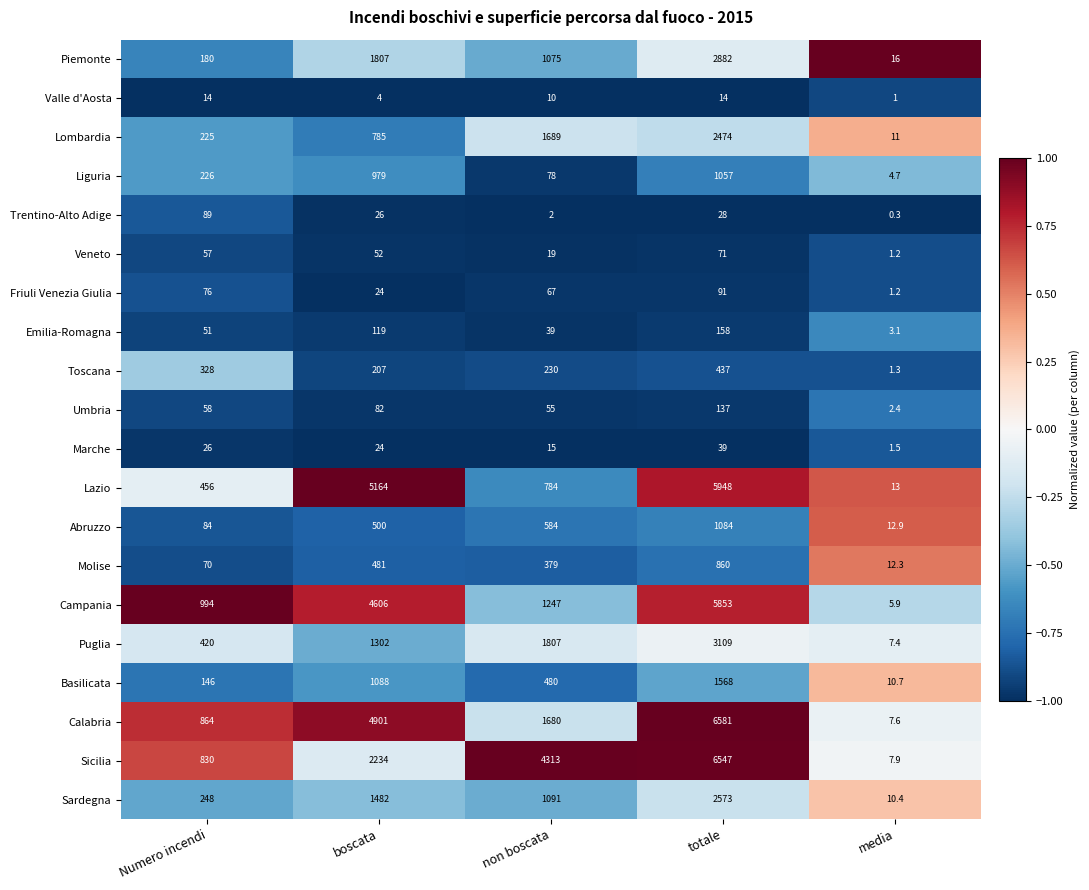

How many categories are shown in the chart?

5